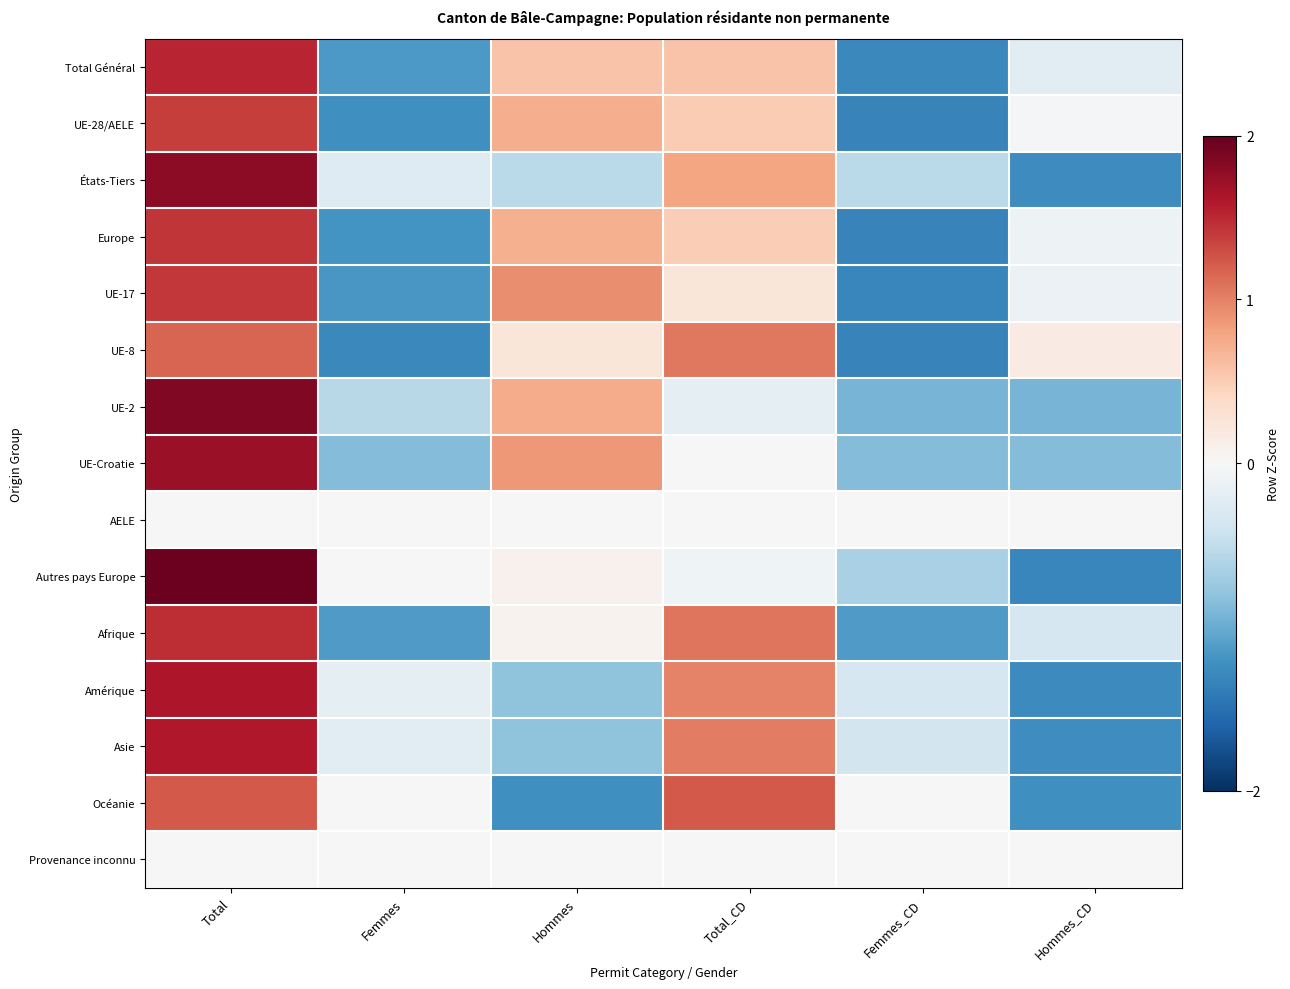

How many series are shown in this chart?

15